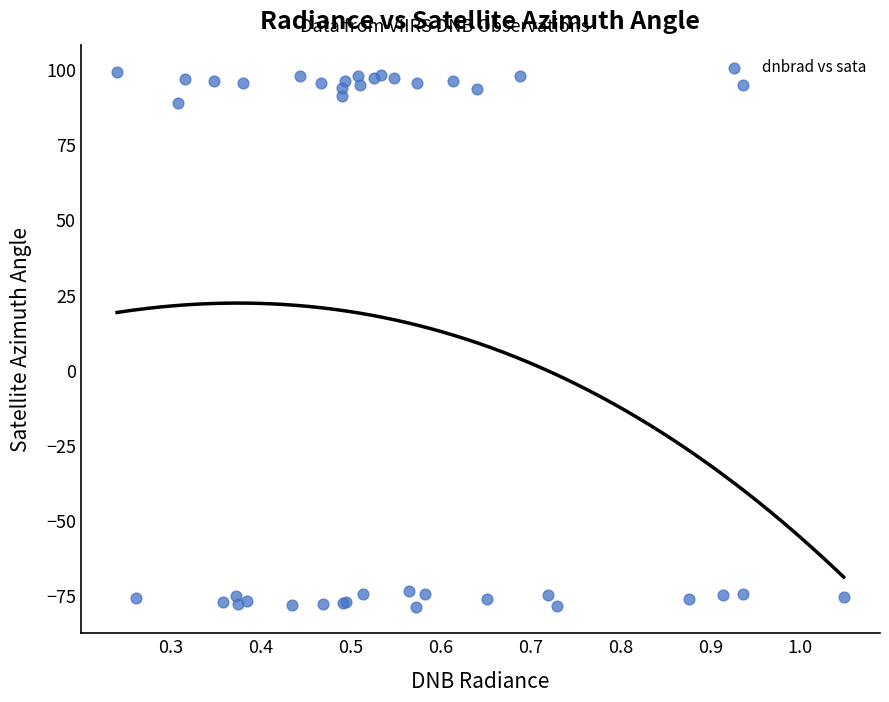

What Y value in the scatter plot is closest to 10?

88.9